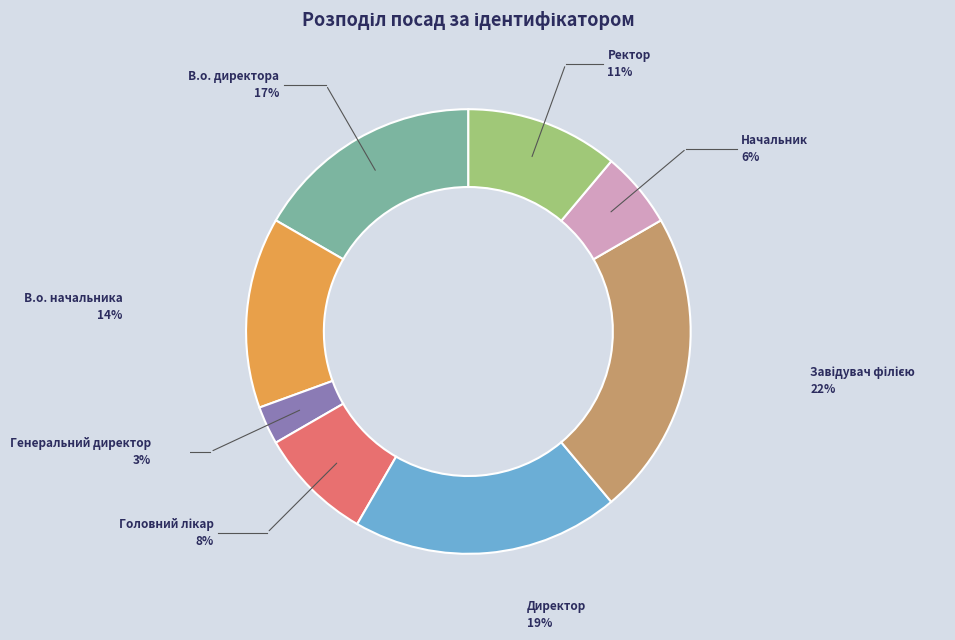

To the nearest percent, what is the average slice percentage?

12%